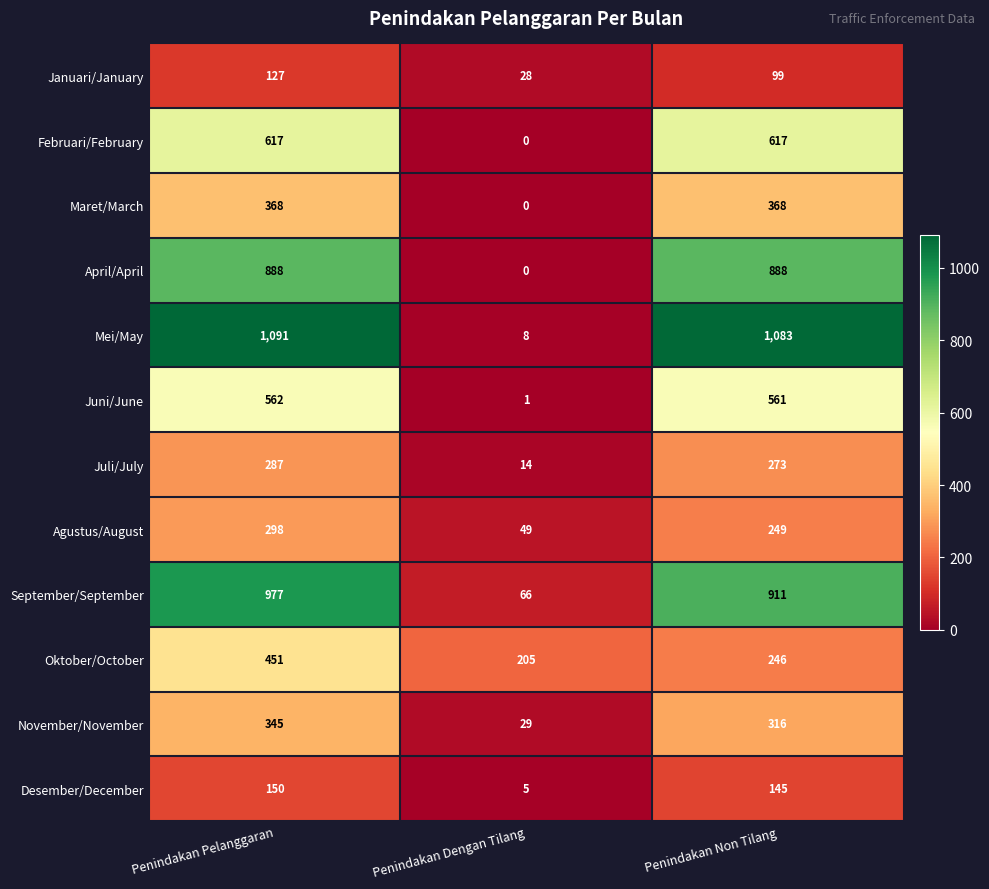

True or false: Oktober/October has a value of 121 at Penindakan Dengan Tilang.

False